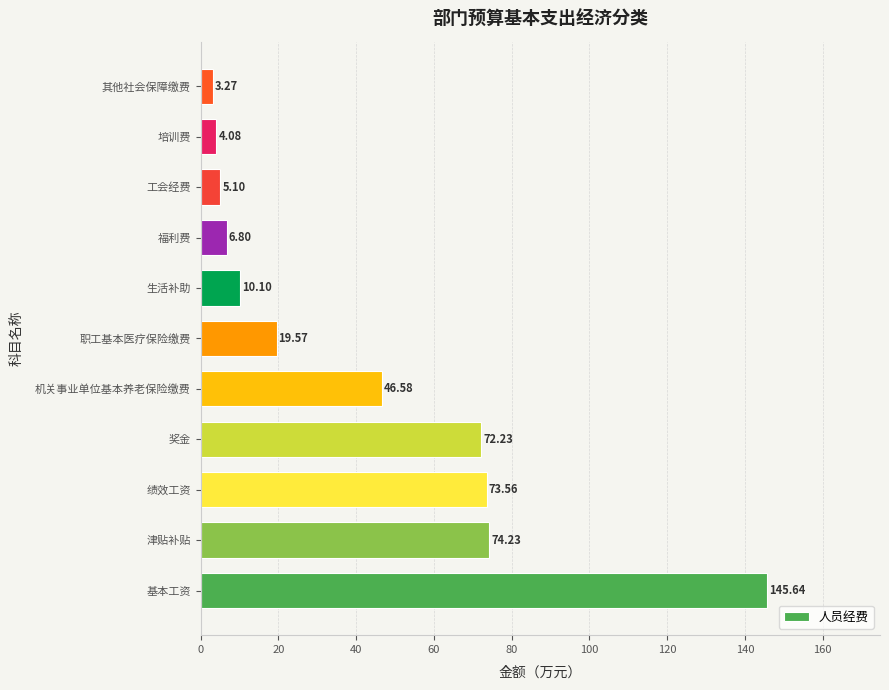

Where is the data nearest to the value 74?

津贴补贴